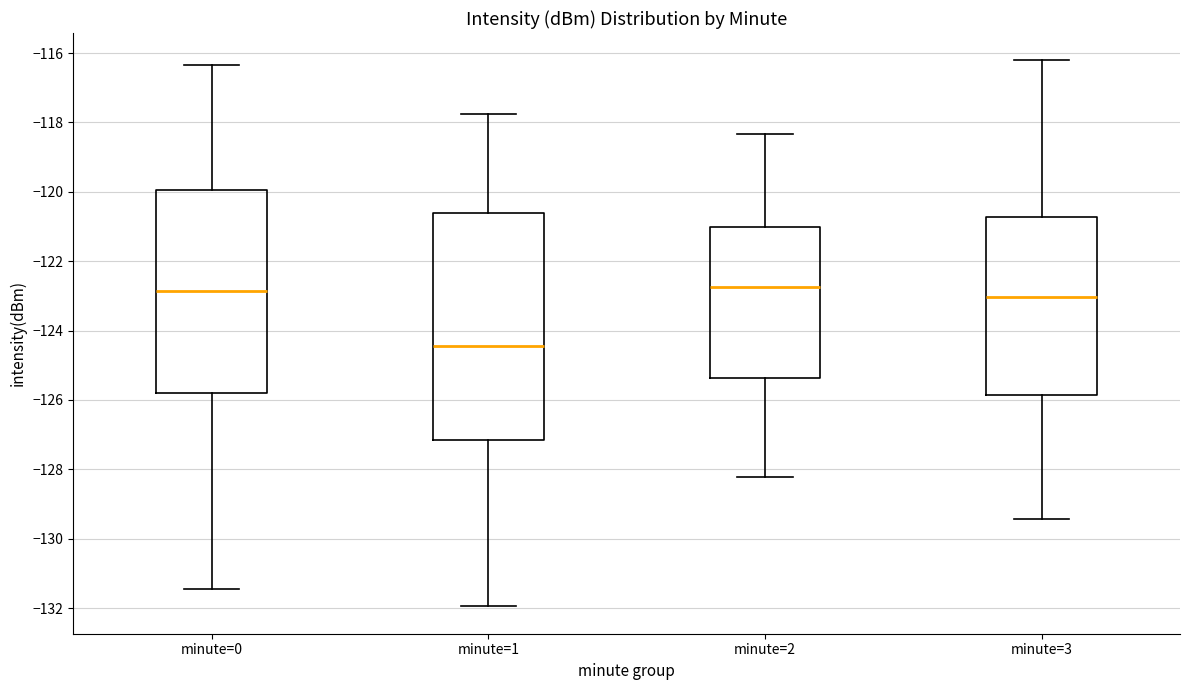

Which box's median line is the lowest?

minute=1